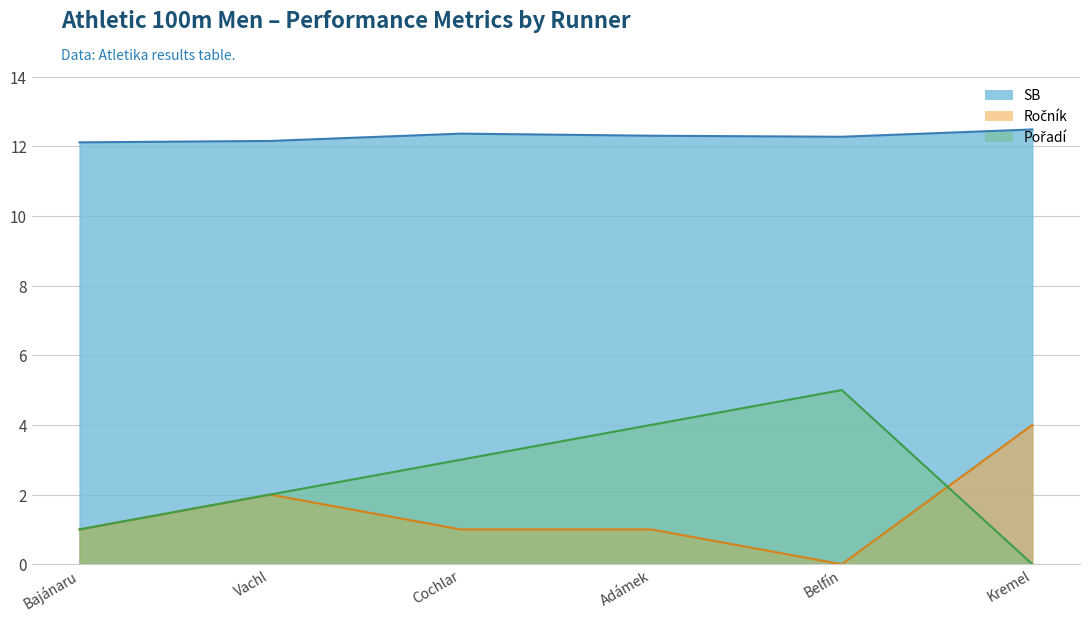

What is the maximum value for SB?

12.5